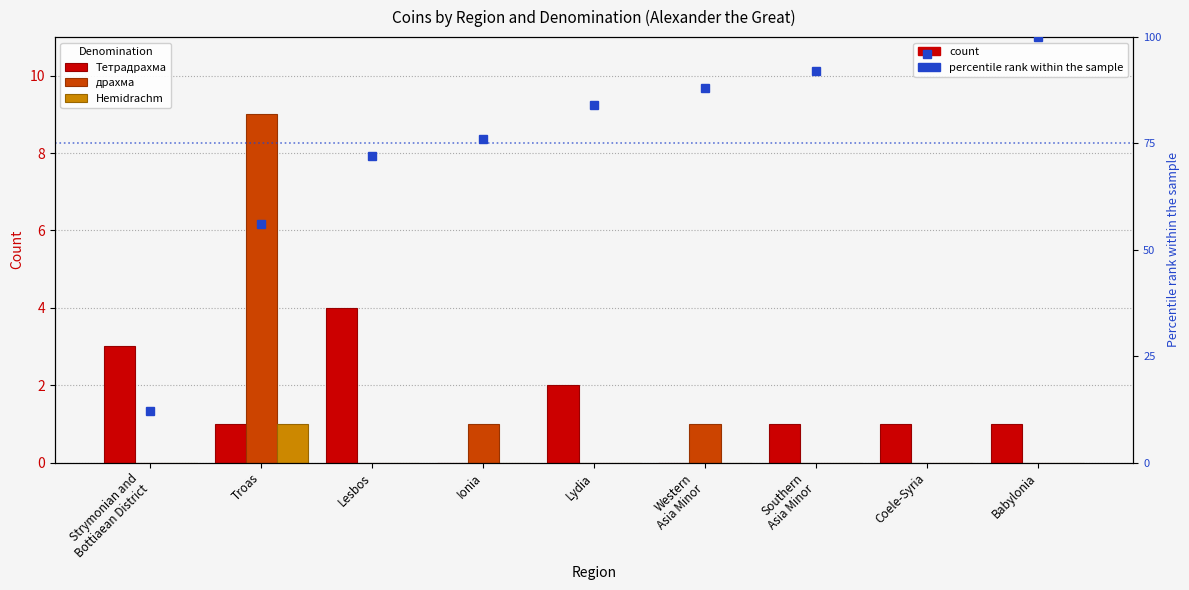

Which series has the largest total across all categories?

percentile rank